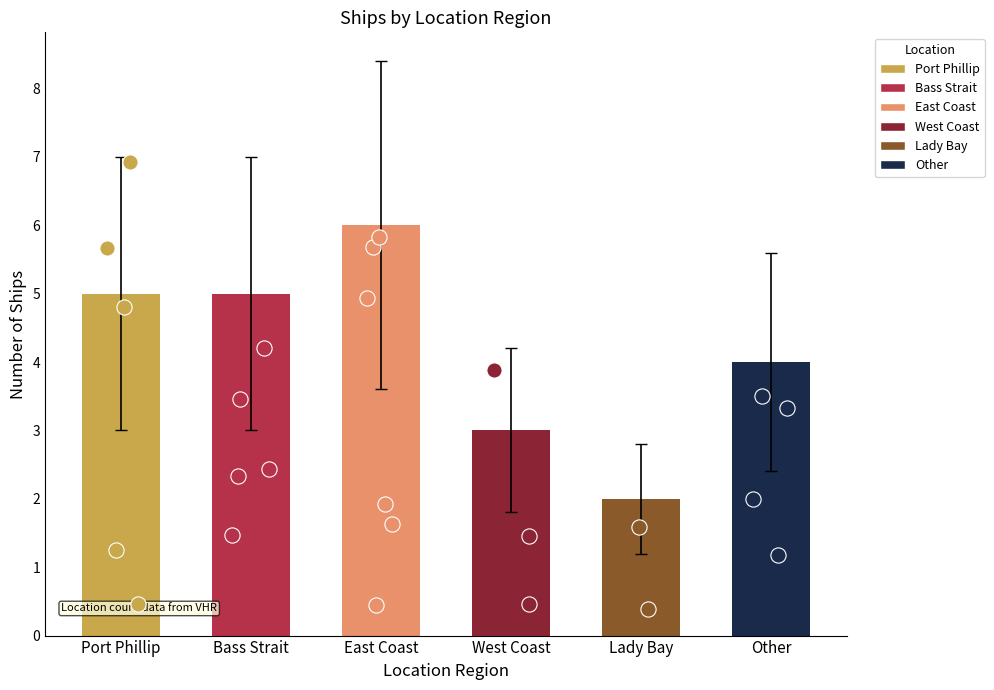

Which has a higher value, West Coast or Other?

Other